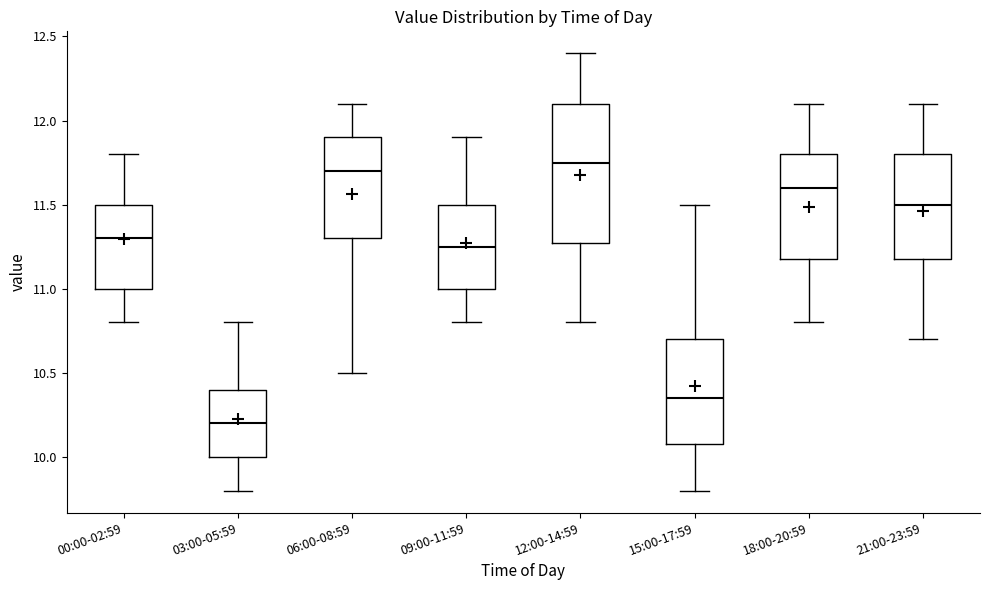

Comparing the boxes themselves (not the whiskers), which one is the tallest?

12:00-14:59